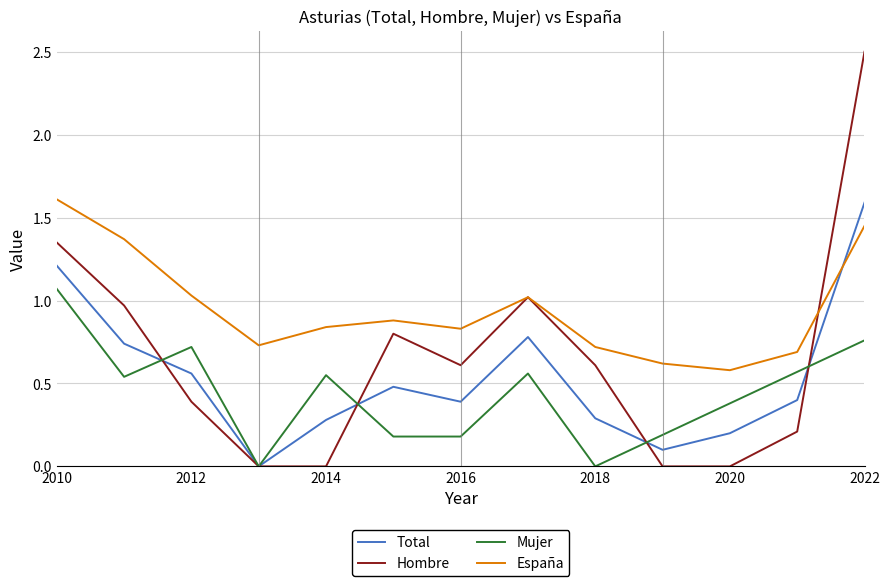

What is the maximum value shown in the chart?

2.5